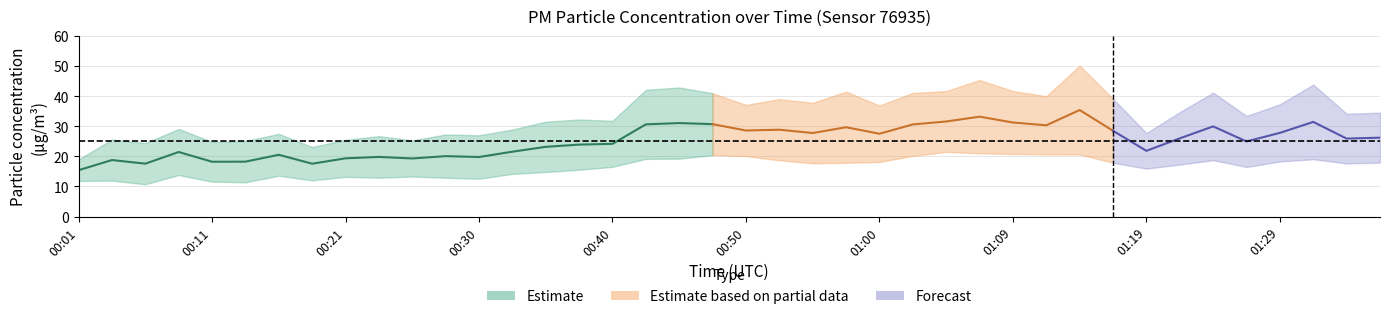

In P1, how many points are higher than both neighbors (excluding endpoints)?

13